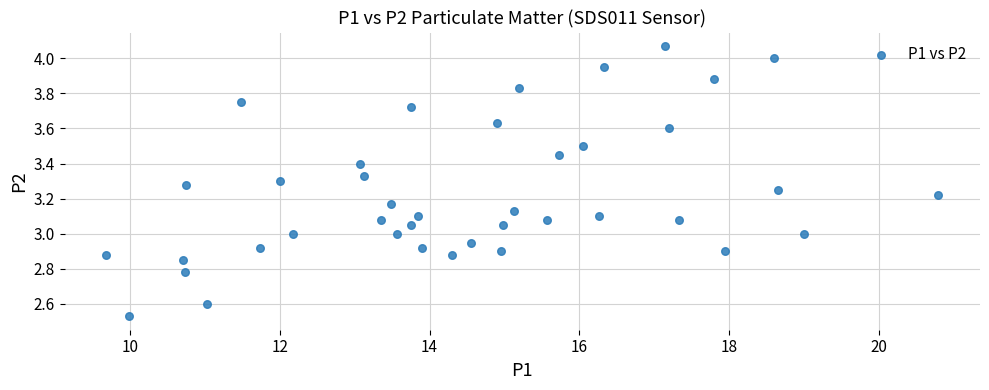

What is the range of X values (max minus min)?

11.1